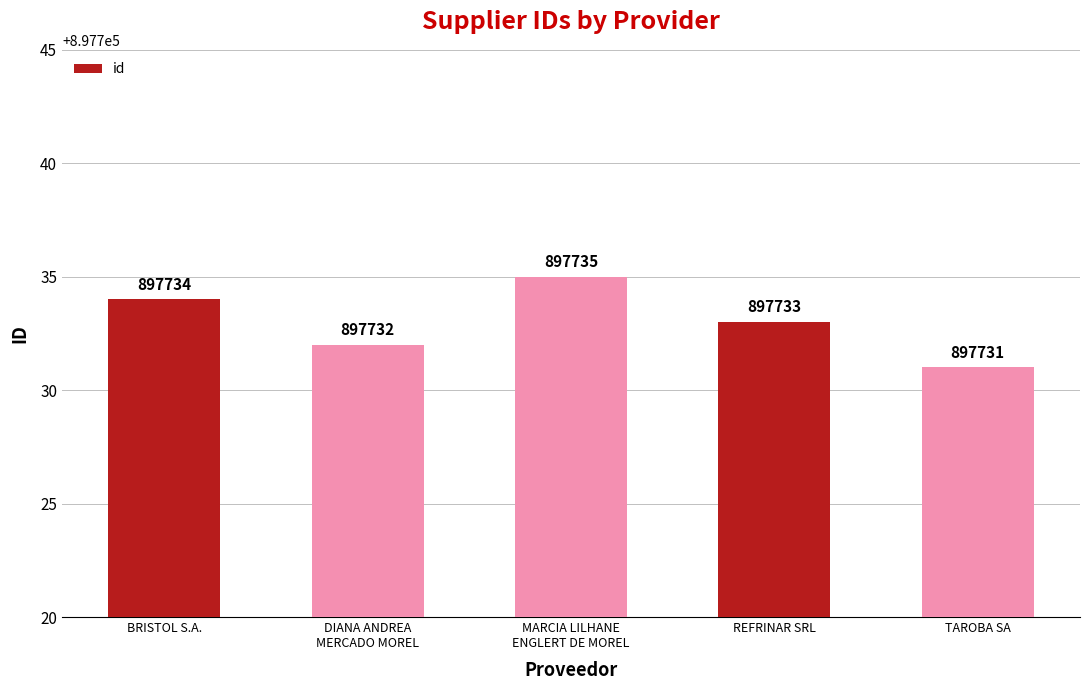

How many bars are there in total?

5